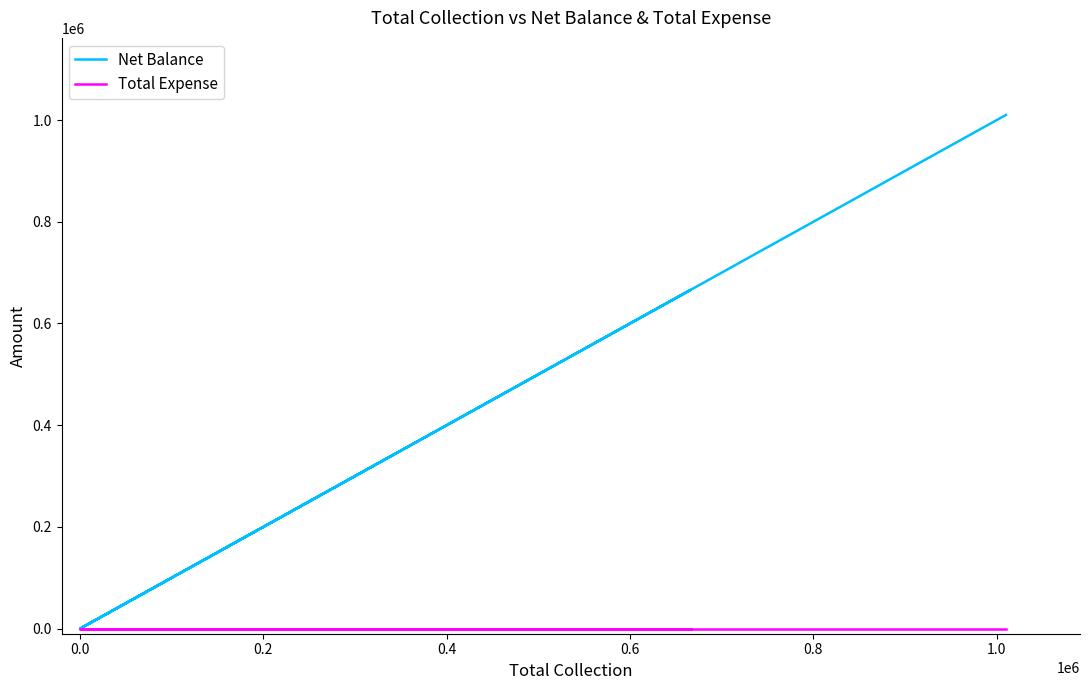

True or false: Net Balance and Total Expense cross at least once.

False